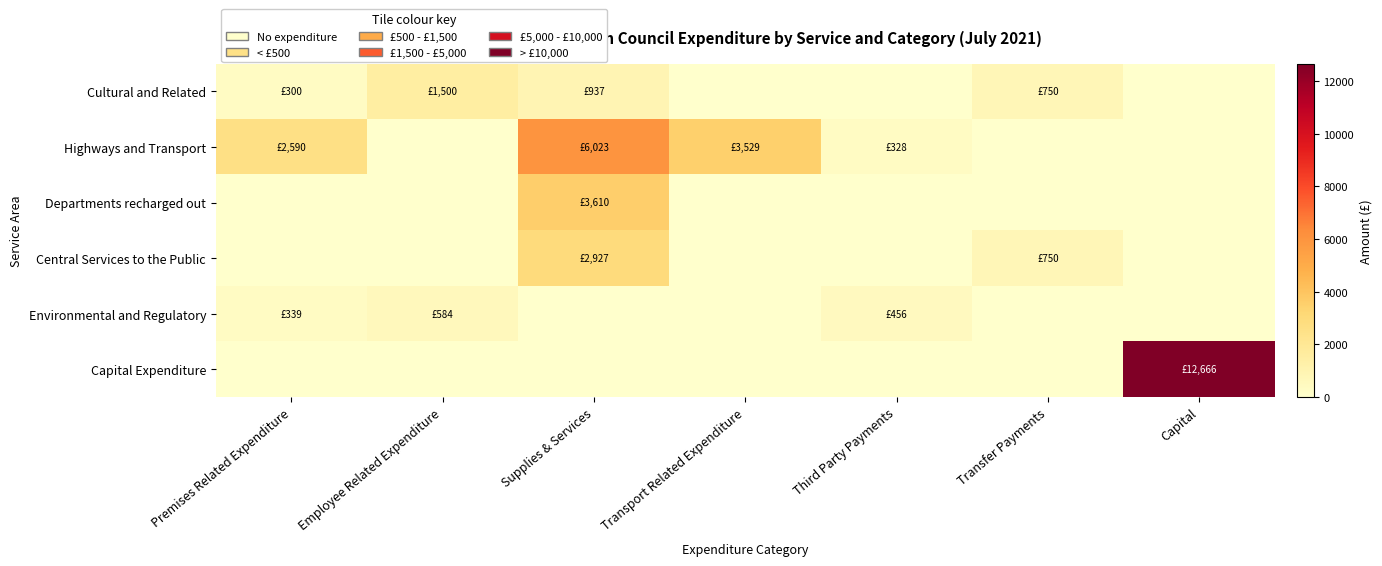

List the series in order of their peak value, highest first.

Capital Expenditure, Highways and Transport, Departments recharged out, Central Services to the Public, Cultural and Related, Environmental and Regulatory